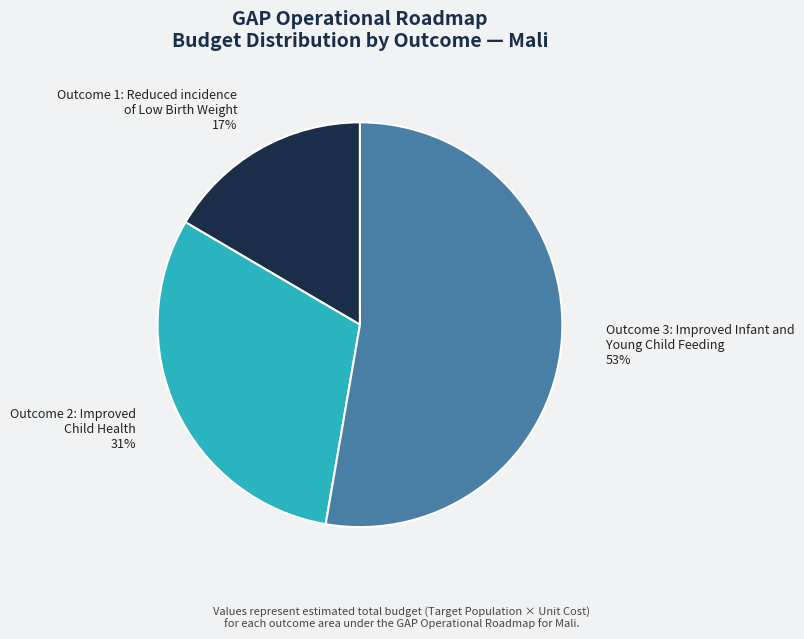

Which has a higher value, Outcome 3: Improved Infant and Young Child Feeding or Outcome 1: Reduced incidence of Low Birth Weight?

Outcome 3: Improved Infant and Young Child Feeding